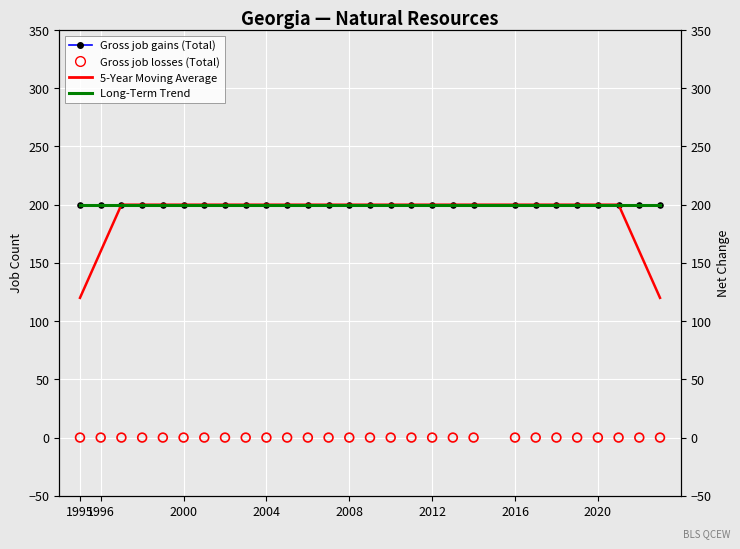

What are all the series names shown in the legend?

Gross job gains (Total), 5-Year Moving Average, Long-Term Trend, Gross job losses (Total)